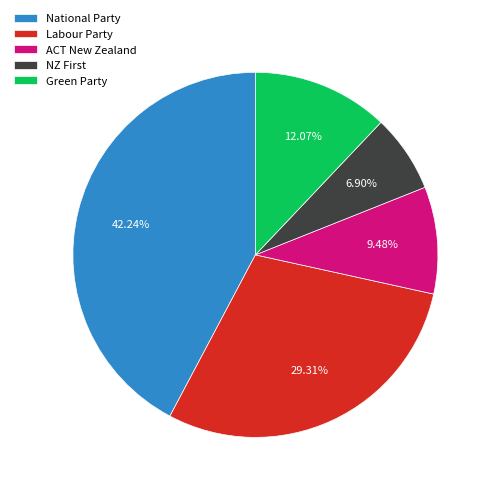

To the nearest percent, what portion does Green Party represent?

12%